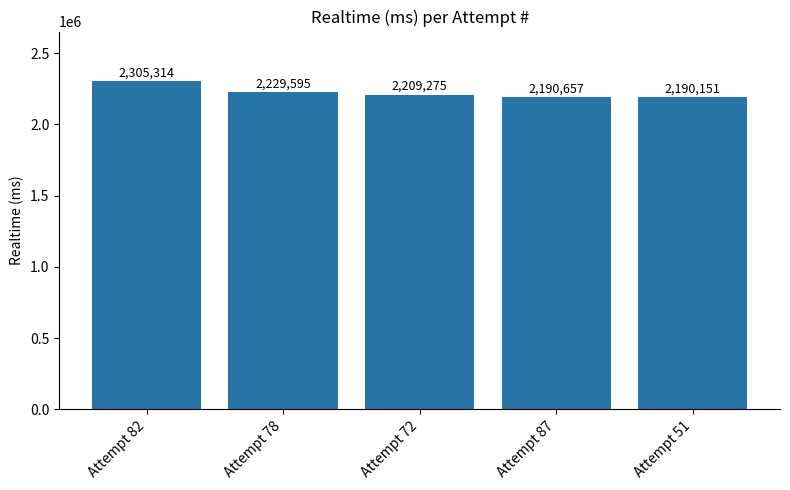

Reading right to left, what are all the values shown in this chart?

Attempt 51=2190151	Attempt 87=2190657	Attempt 72=2209275	Attempt 78=2229595	Attempt 82=2305314